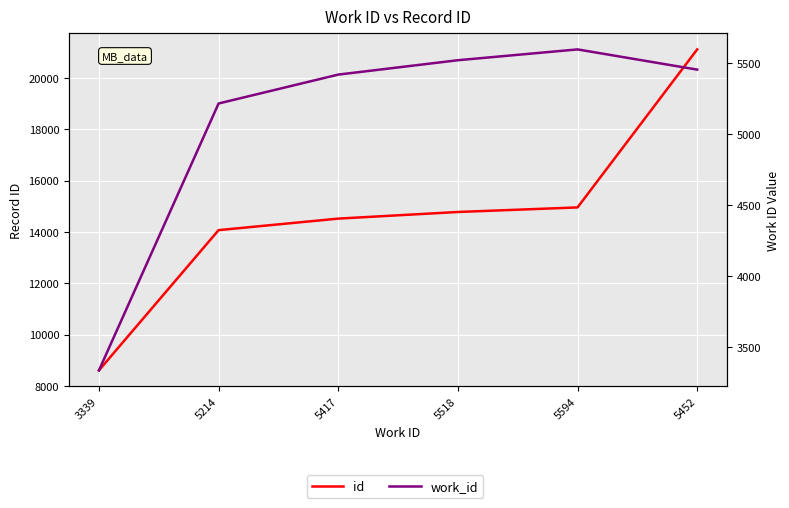

True or false: id and work_id intersect in this chart.

False